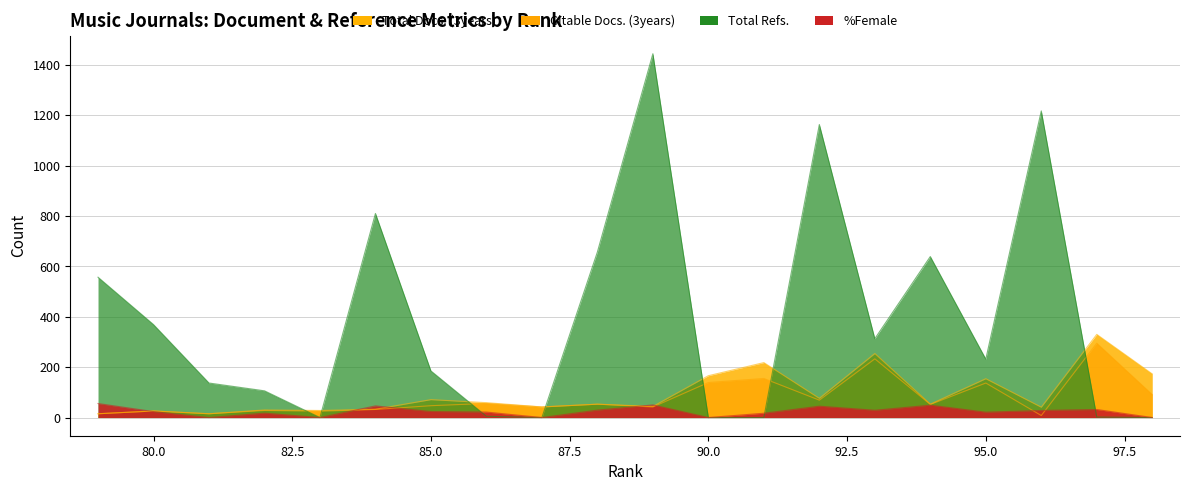

What are all the series names shown in the legend?

Total Refs., Total Docs. (3years), Citable Docs. (3years), %Female